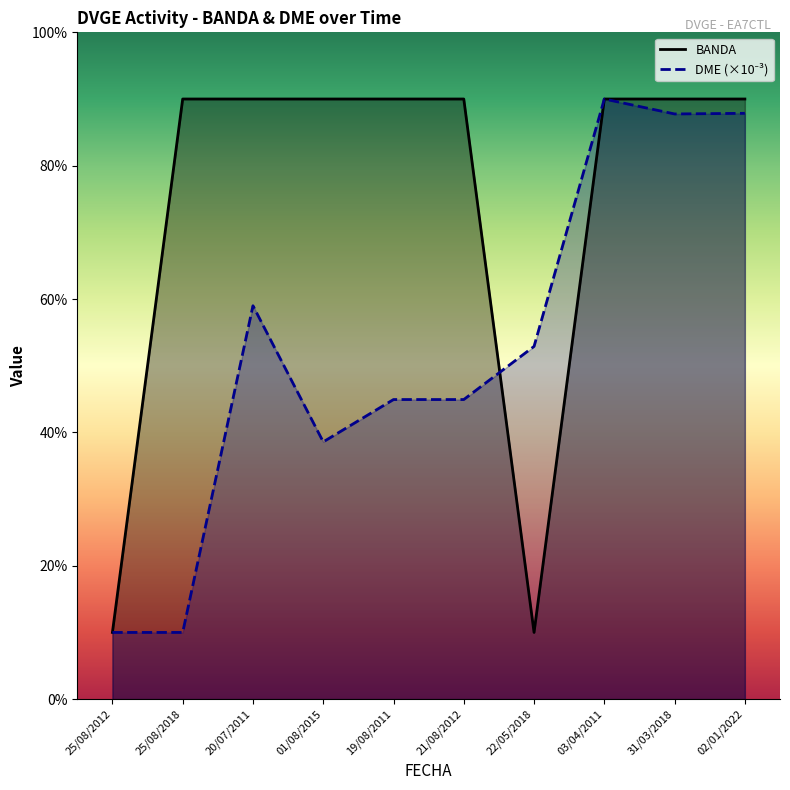

Is it true that BANDA equals 54.9 at 21/08/2012?

False